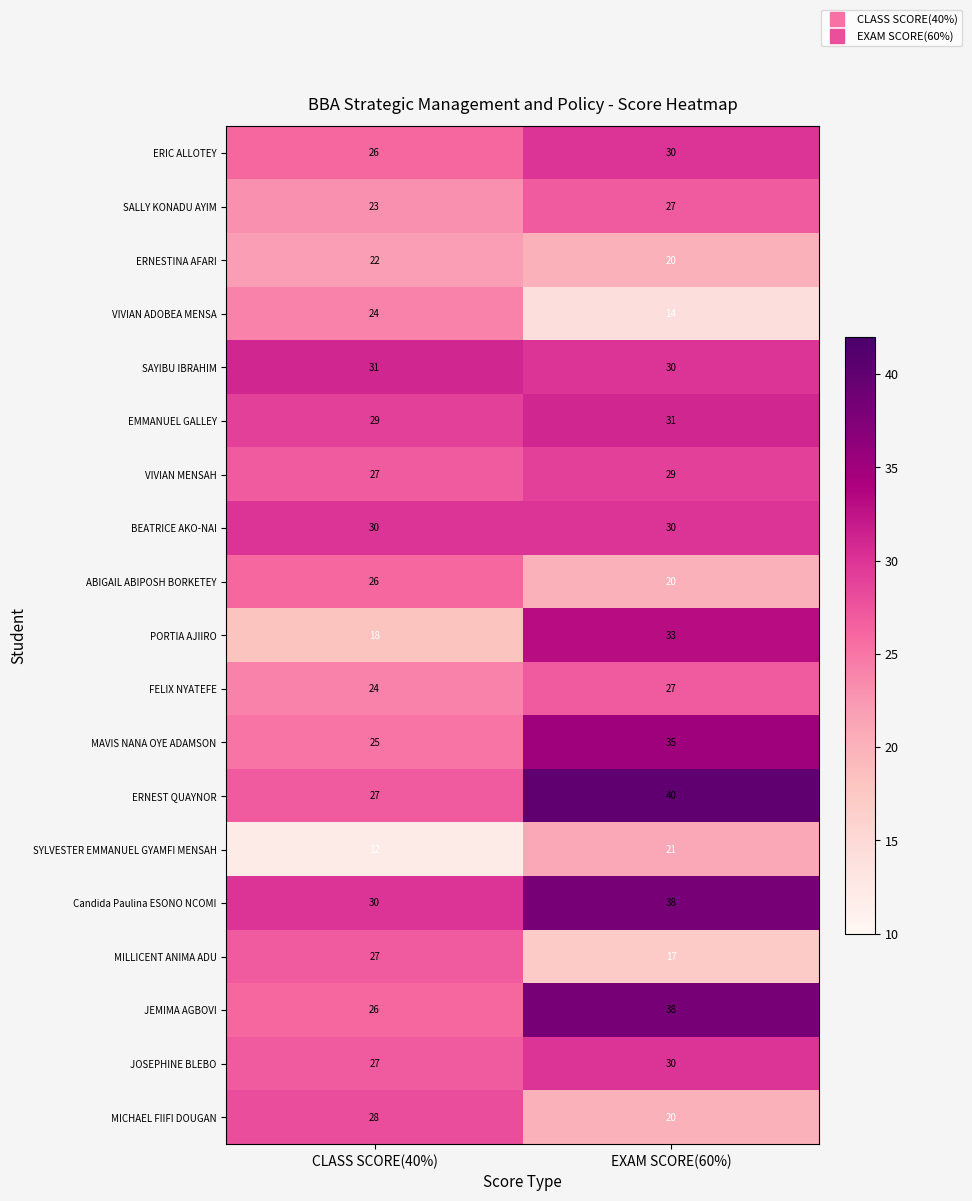

True or false: MILLICENT ANIMA ADU has a value of 27 at CLASS SCORE(40%).

True